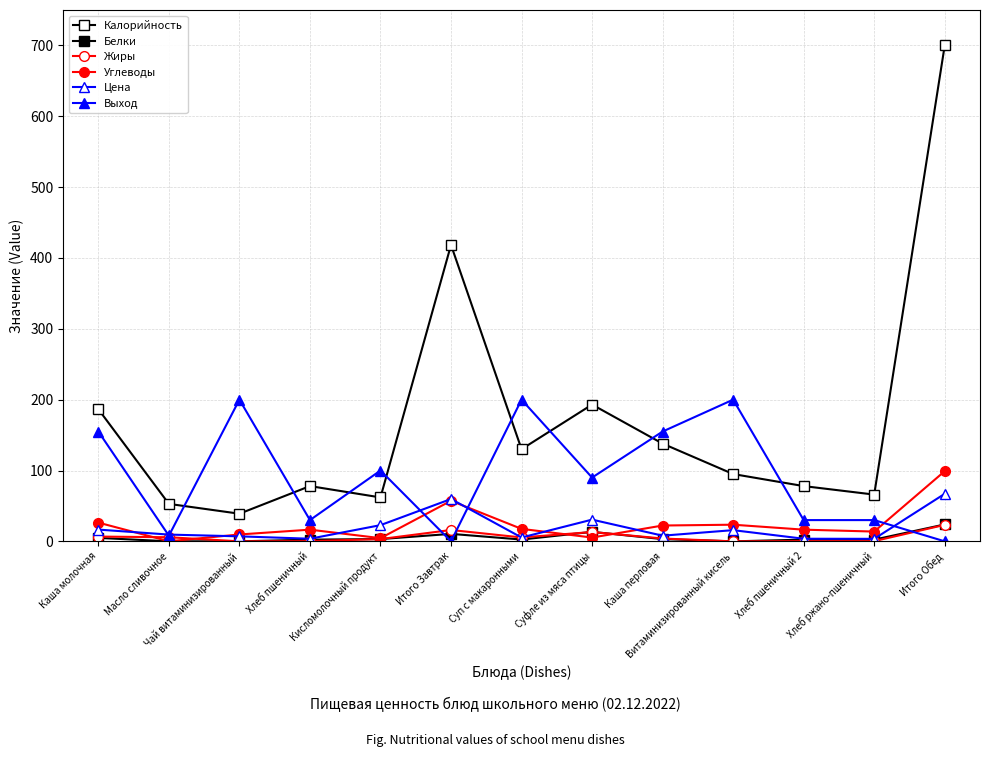

Does the chart display data point markers on the line(s)?

Yes